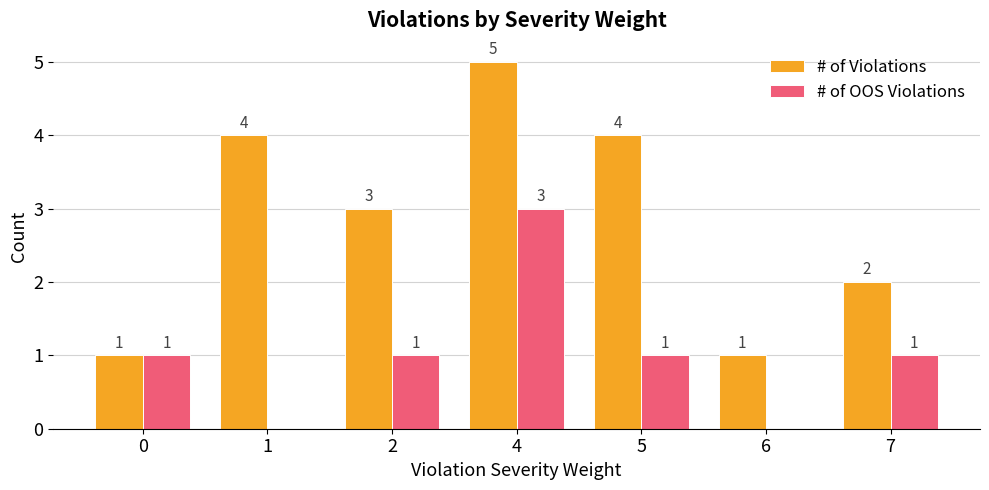

Reading left to right, what are all the values shown in this chart?

# of Violations: 1	4	3	5	4	1	2
# of OOS Violations: 1	0	1	3	1	0	1